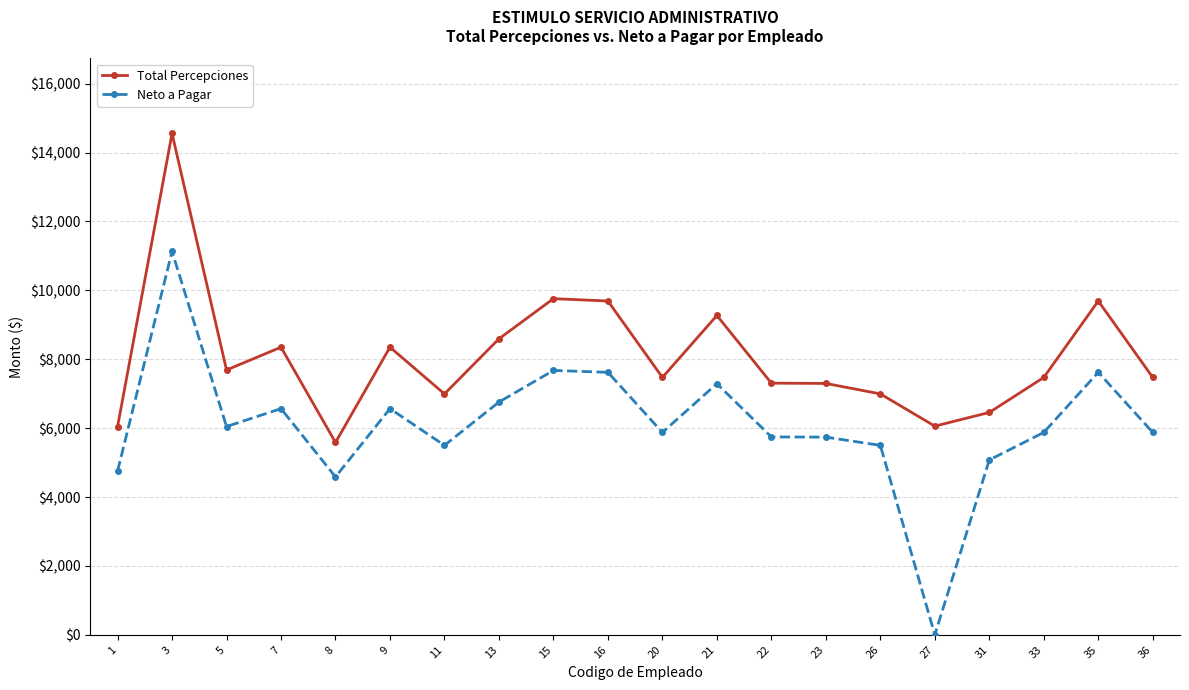

Does the chart display data point markers on the line(s)?

Yes